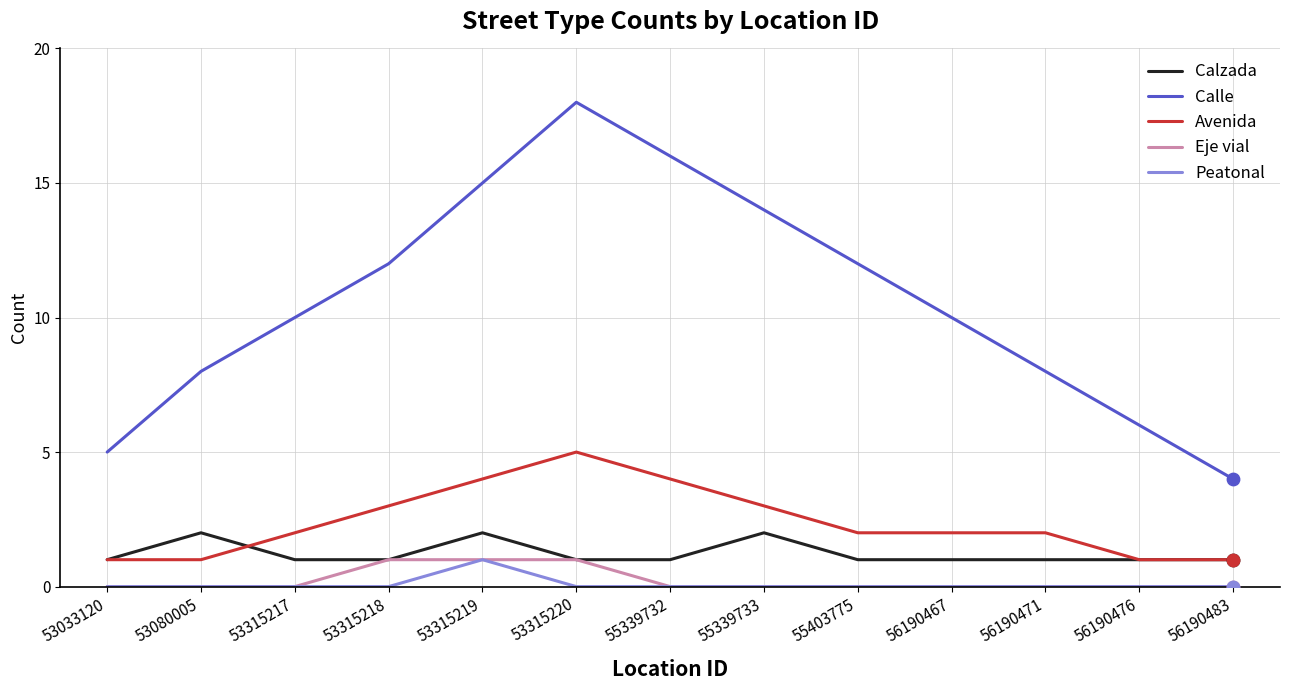

What are all the series names shown in the legend?

Calzada, Calle, Avenida, Eje vial, Peatonal